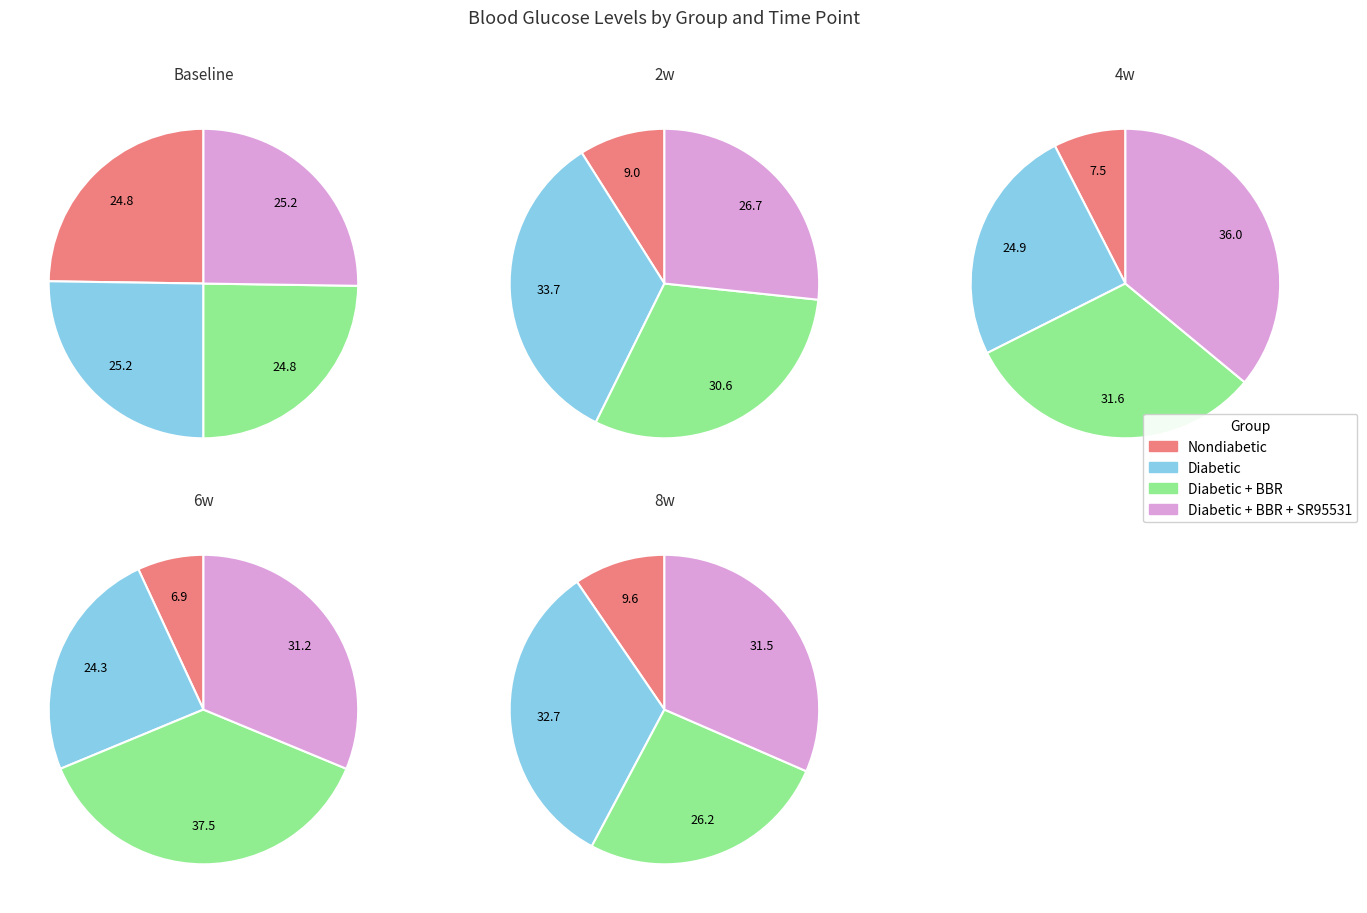

How much of the chart is everything except 6w?

83.0%